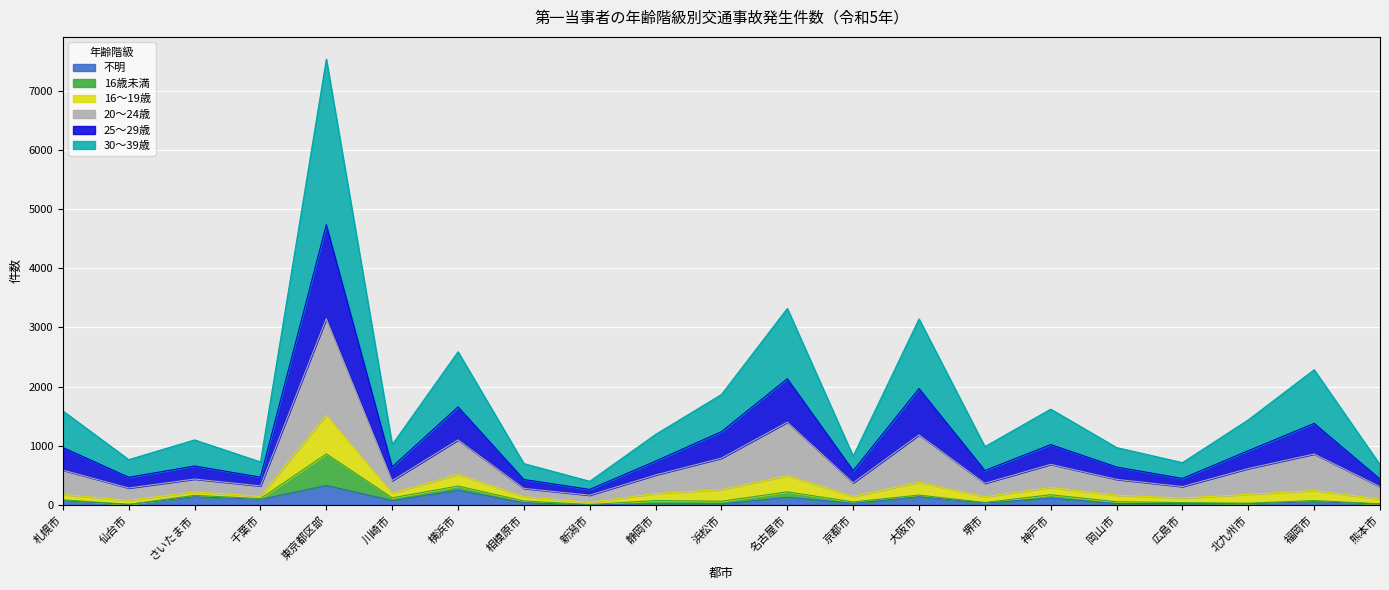

What position from the right is 大阪市?

8